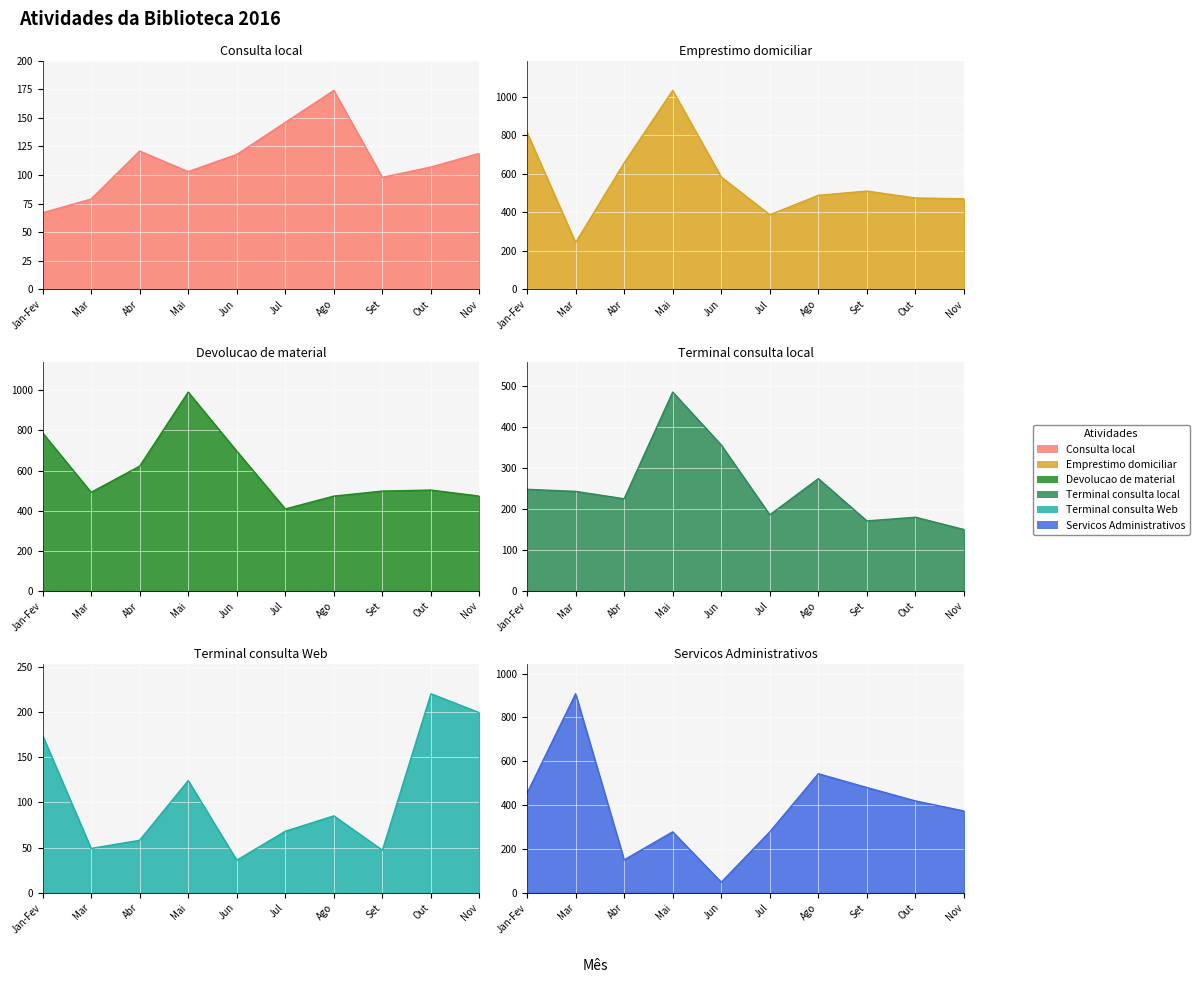

What is the sum of the Consulta local values at Jul and Mar?

225